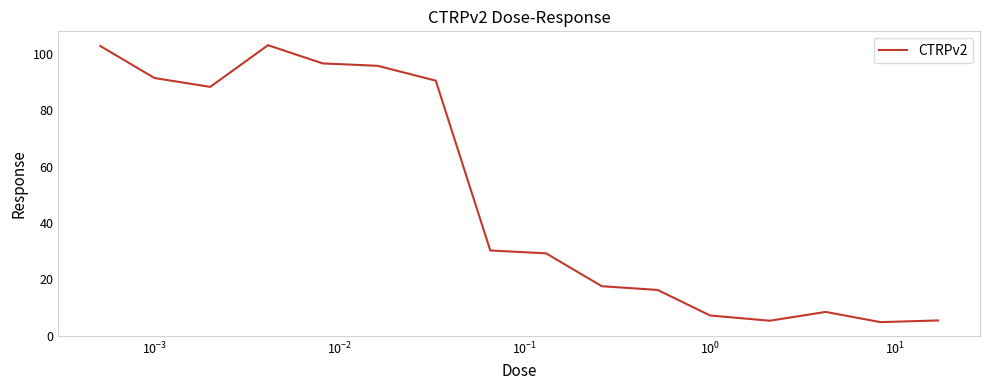

What is the greatest value displayed?

103.2